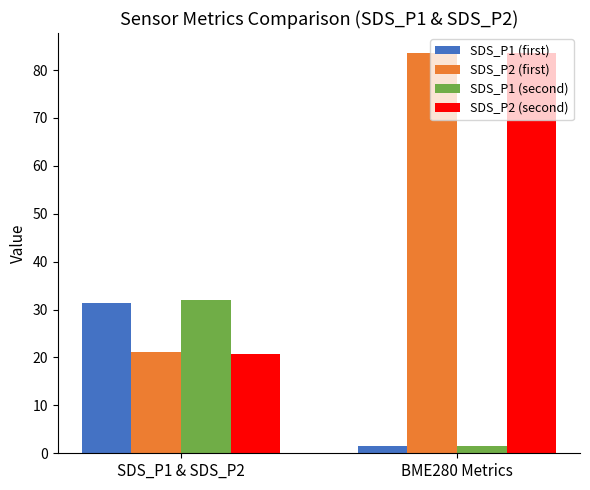

What is the difference between the highest and lowest values at BME280 Metrics?

82.0